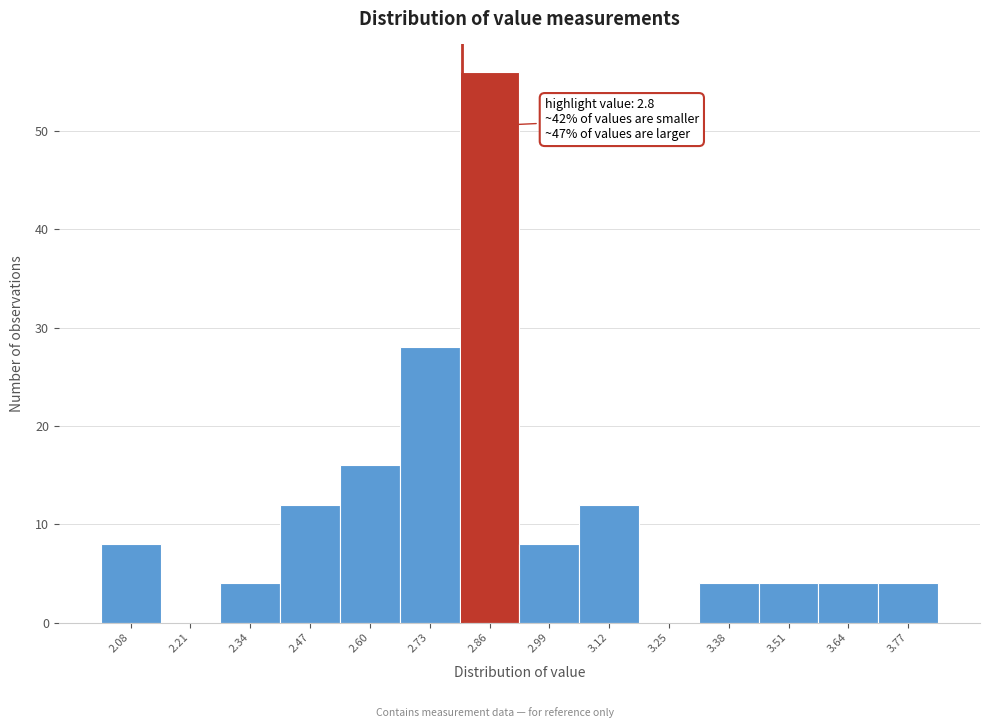

Which range on the x-axis has the tallest bar?

2.795 to 2.925